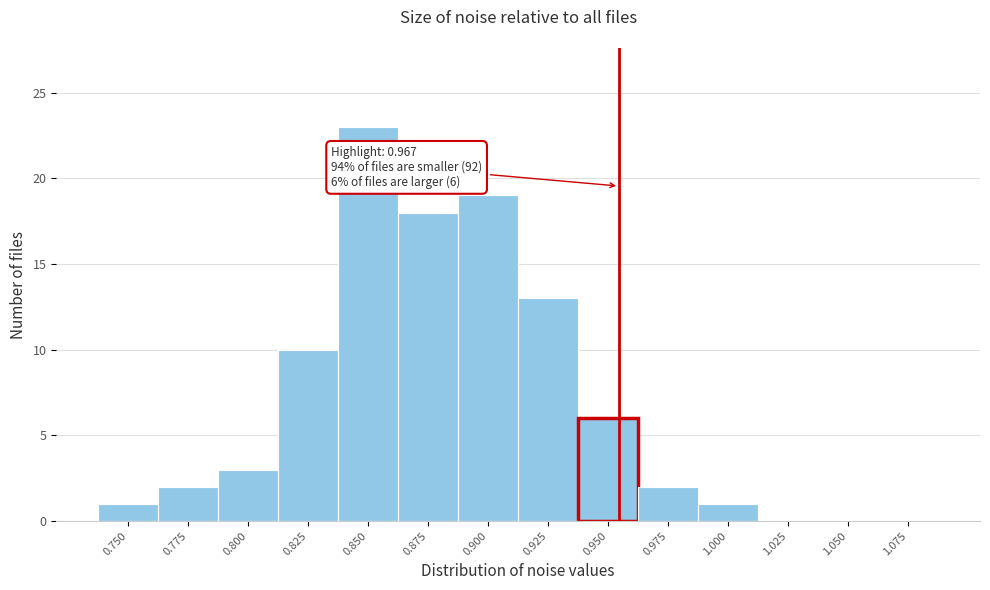

Reading left to right, transcribe all the data shown in this chart.

0.750=1	0.775=2	0.800=3	0.825=10	0.850=23	0.875=18	0.900=19	0.925=13	0.950=6	0.975=2	1.000=1	1.025=0	1.050=0	1.075=0